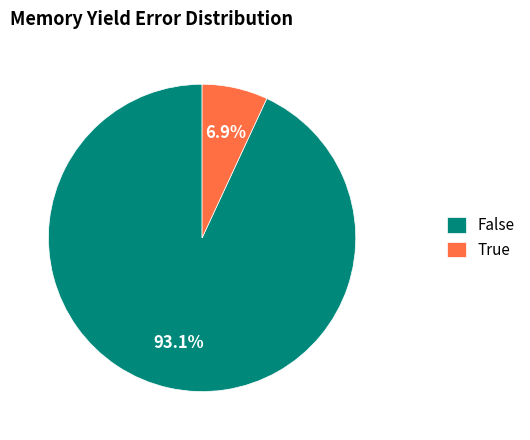

How many slices are in this pie chart?

2